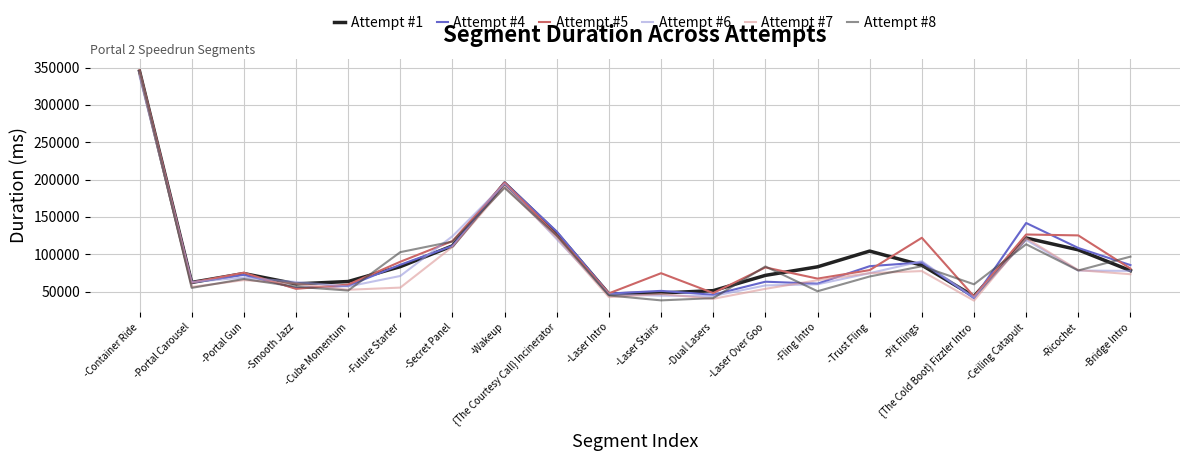

True or false: Attempt #5 has a value of 59431 at -Cube Momentum.

True